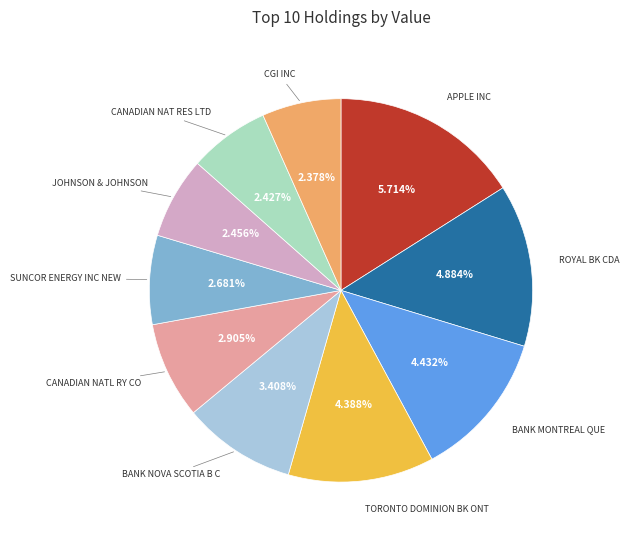

The BANK NOVA SCOTIA B C slice represents 1% of the pie. True or false?

False